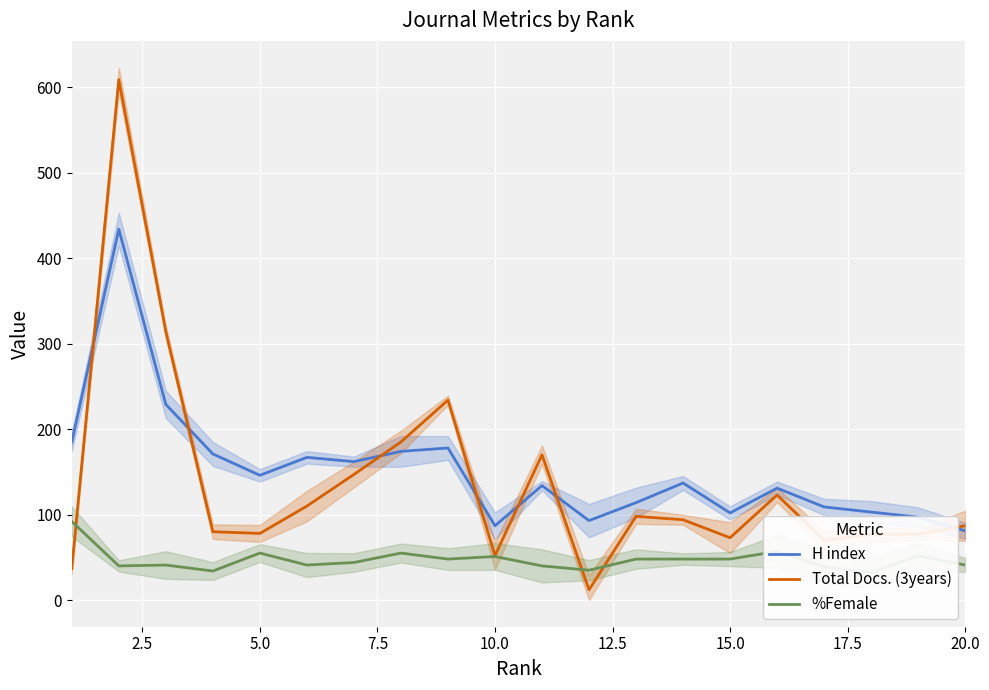

What is the maximum value for H index?

434